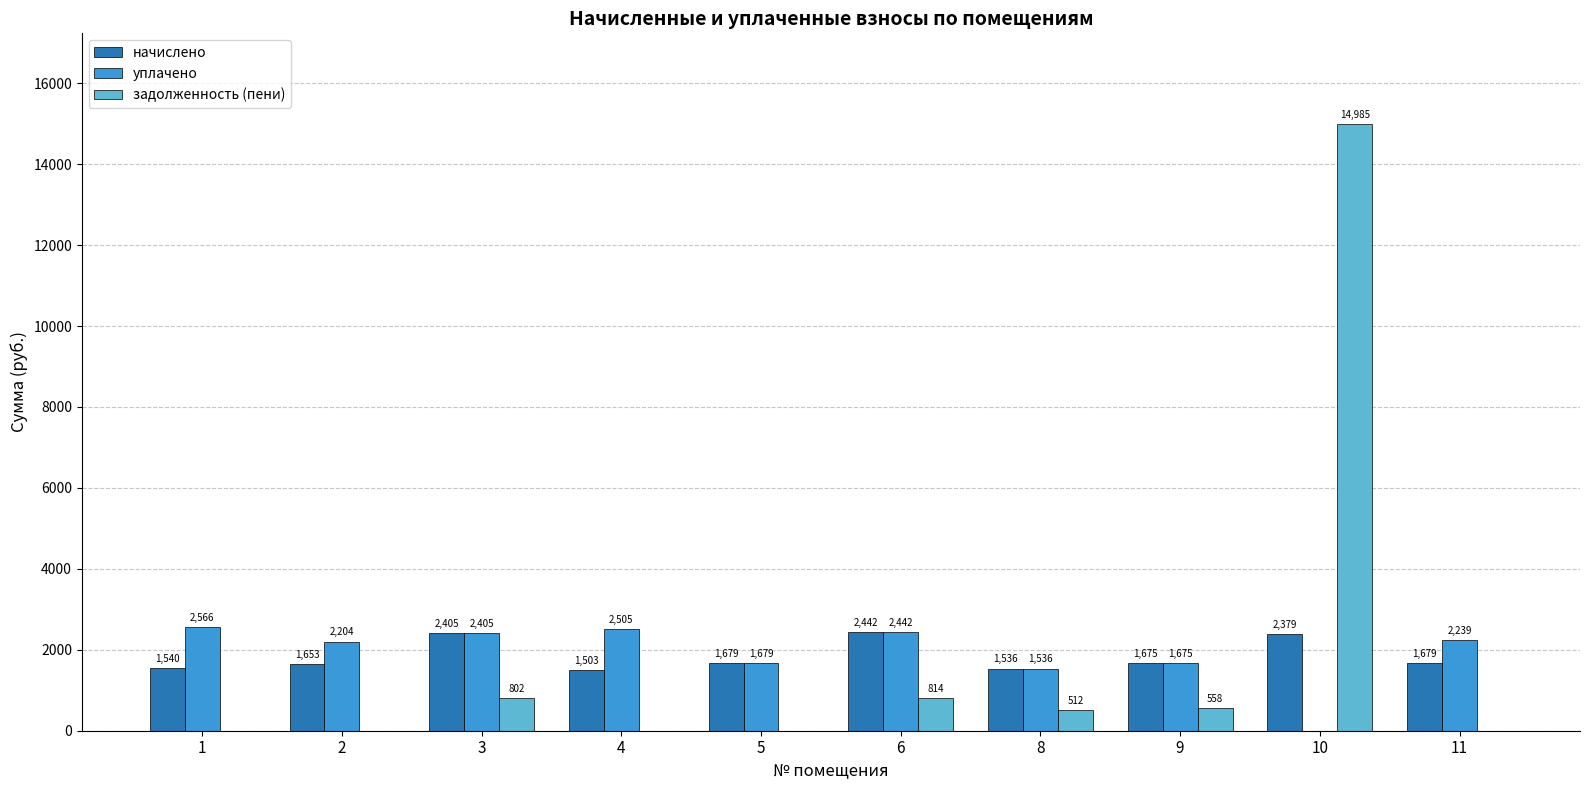

Which series changed the most between 1 and 10?

задолженность (пени)